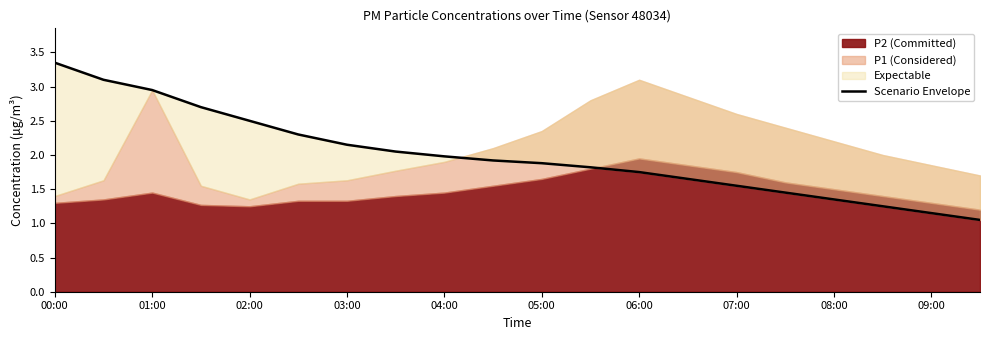

Does the chart have visible grid lines?

No